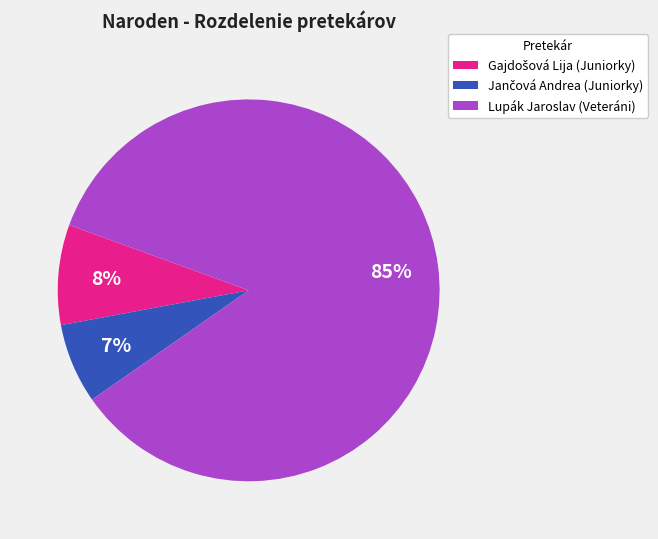

Which category accounts for the majority?

Lupák Jaroslav (Veteráni)